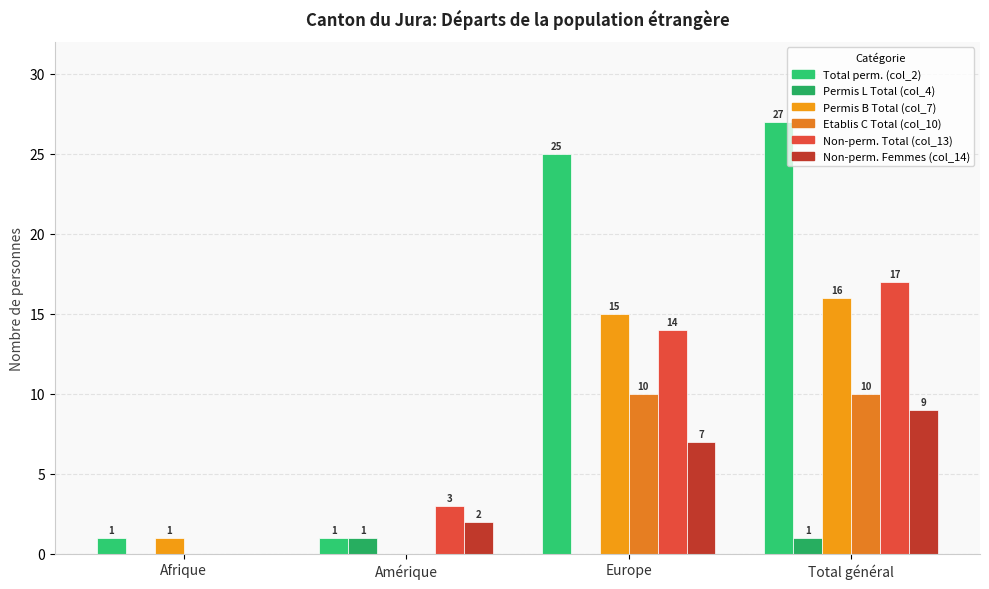

Is the value of Etablis C Total (col_10) at Afrique greater than the value of Total perm. (col_2) at Europe?

No